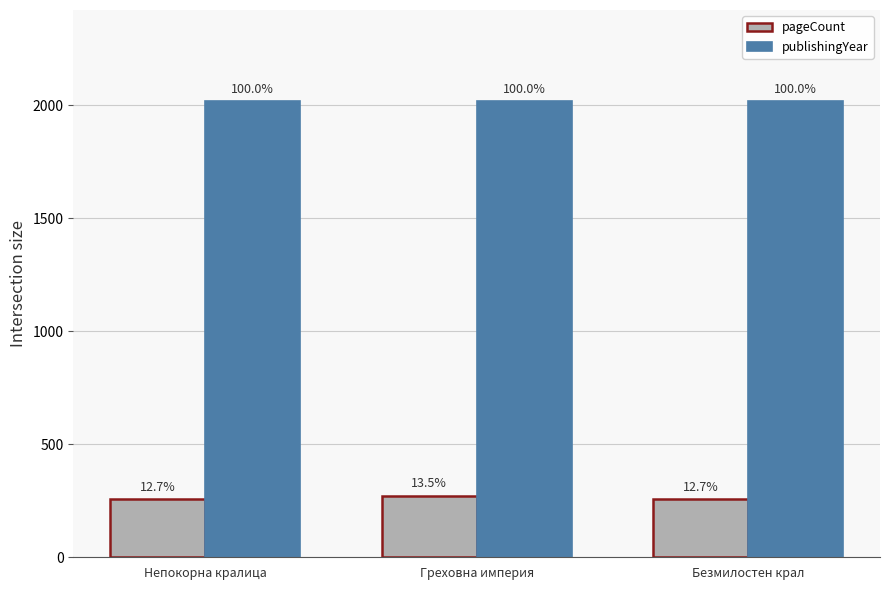

What is the label of the 3rd bar from the right?

Непокорна кралица